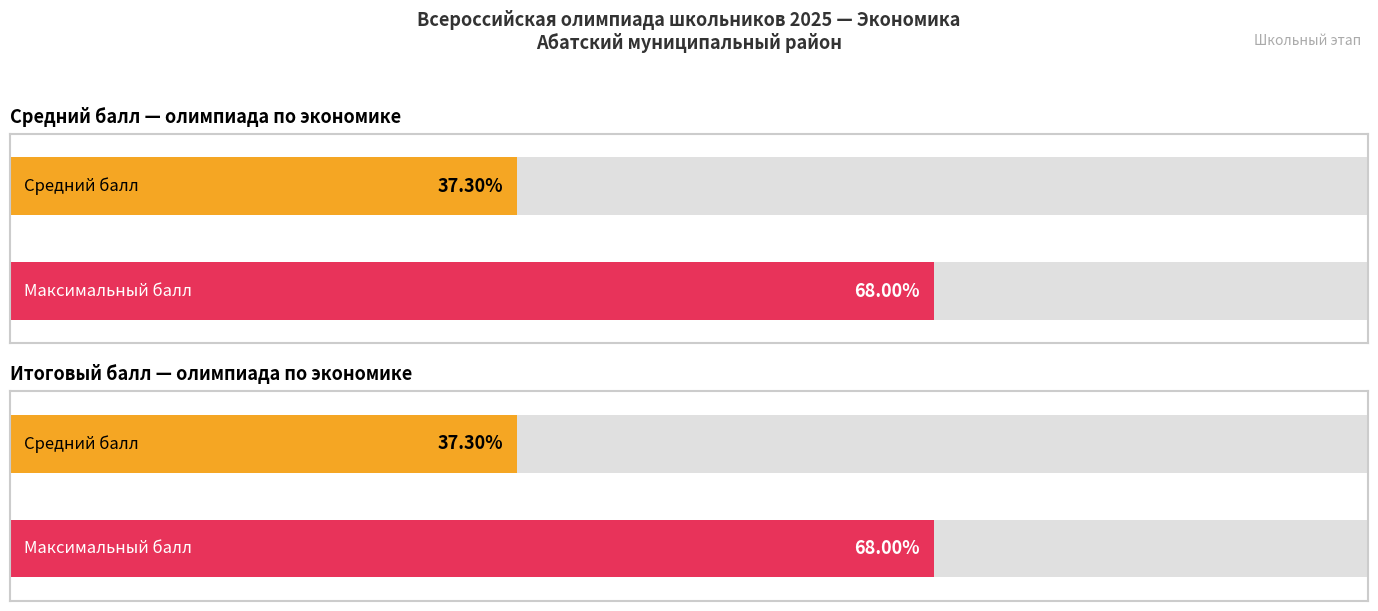

How many distinct data groups are displayed?

2